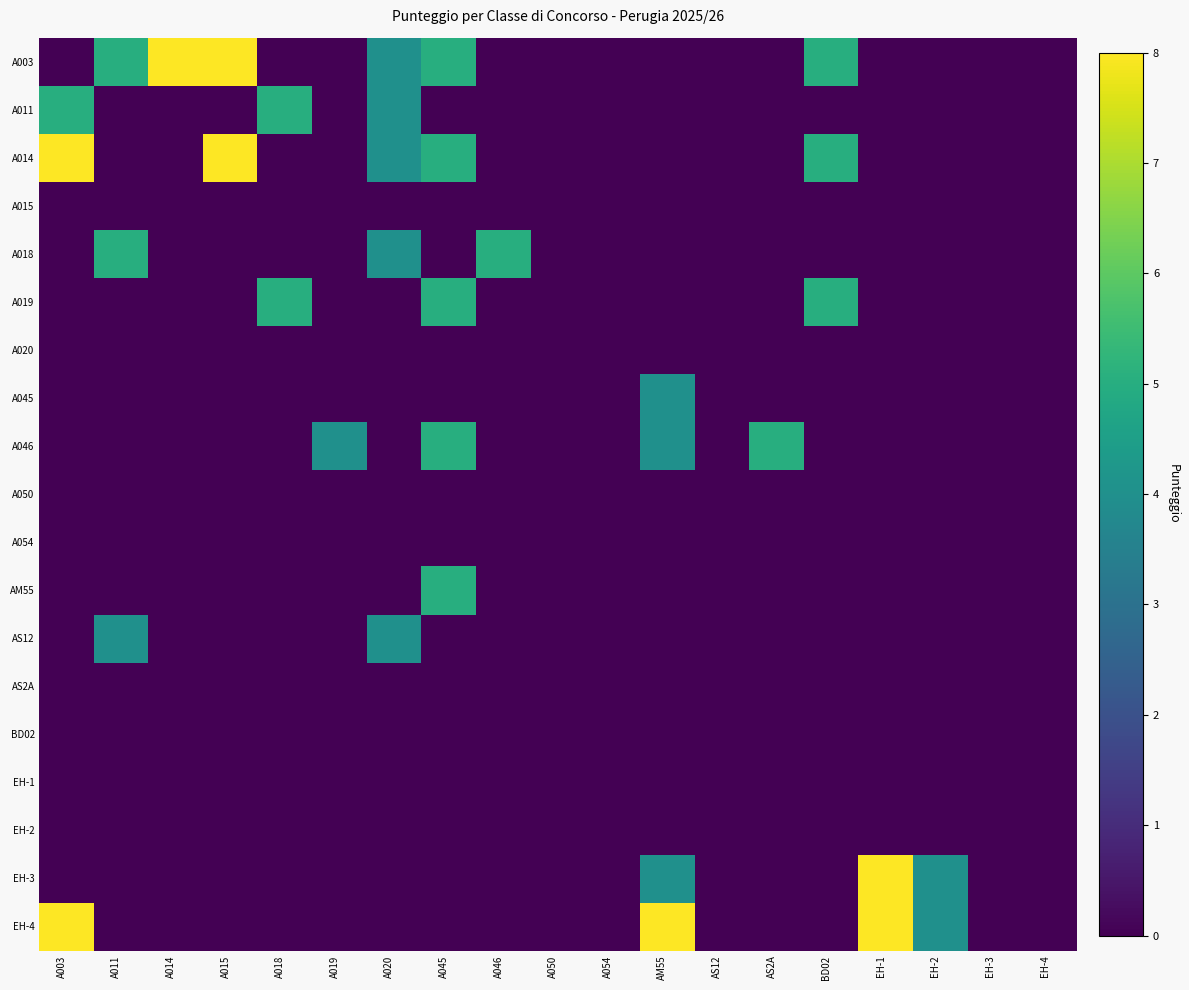

Between A011 and AS2A, which is larger?

A011